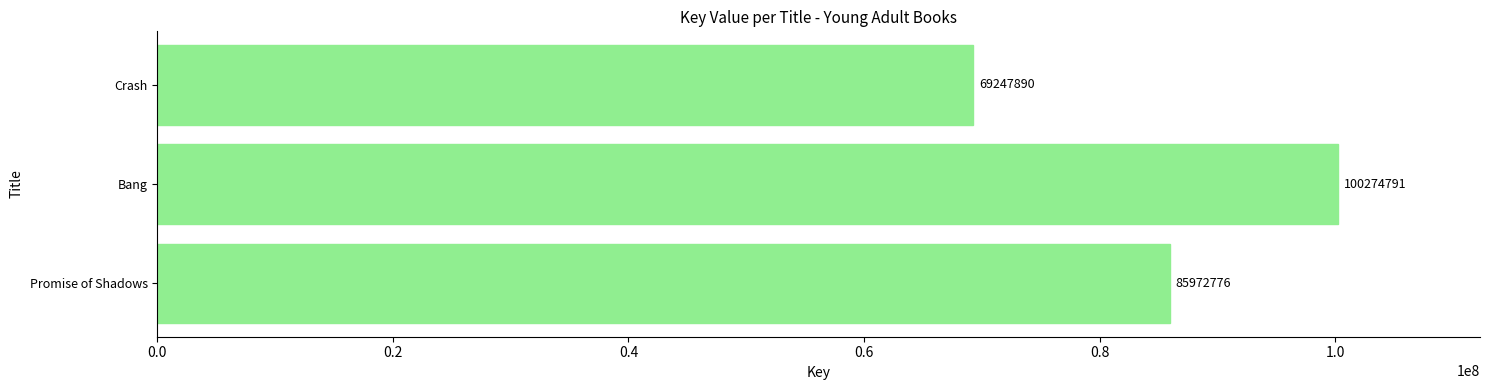

What is the smallest value displayed?

69247890